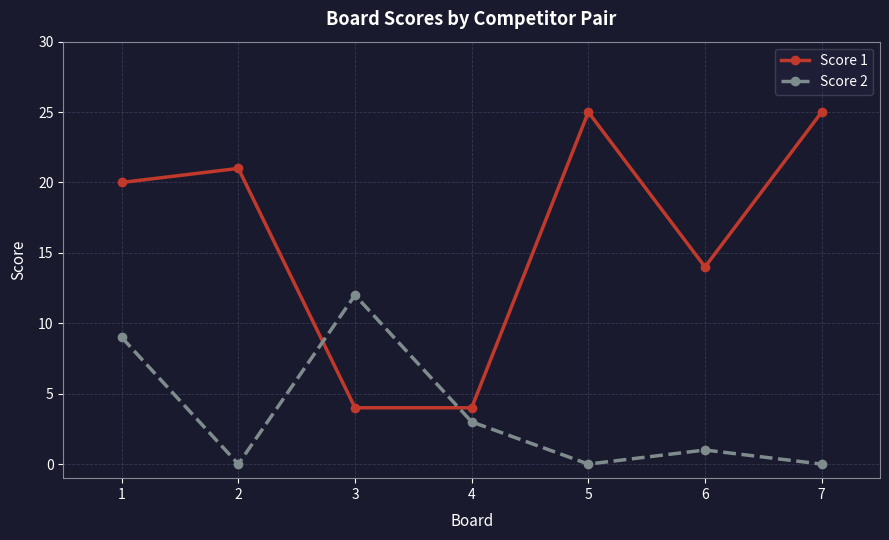

The value of Score 1 at 2 is 34. True or false?

False